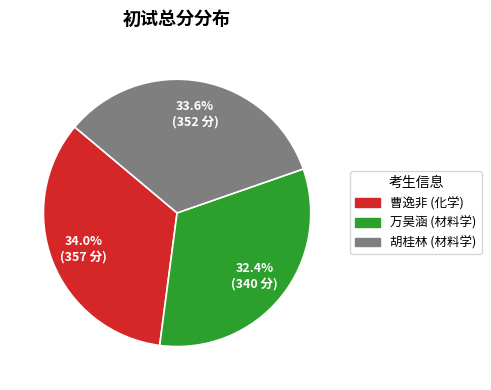

How many slices are in this pie chart?

3